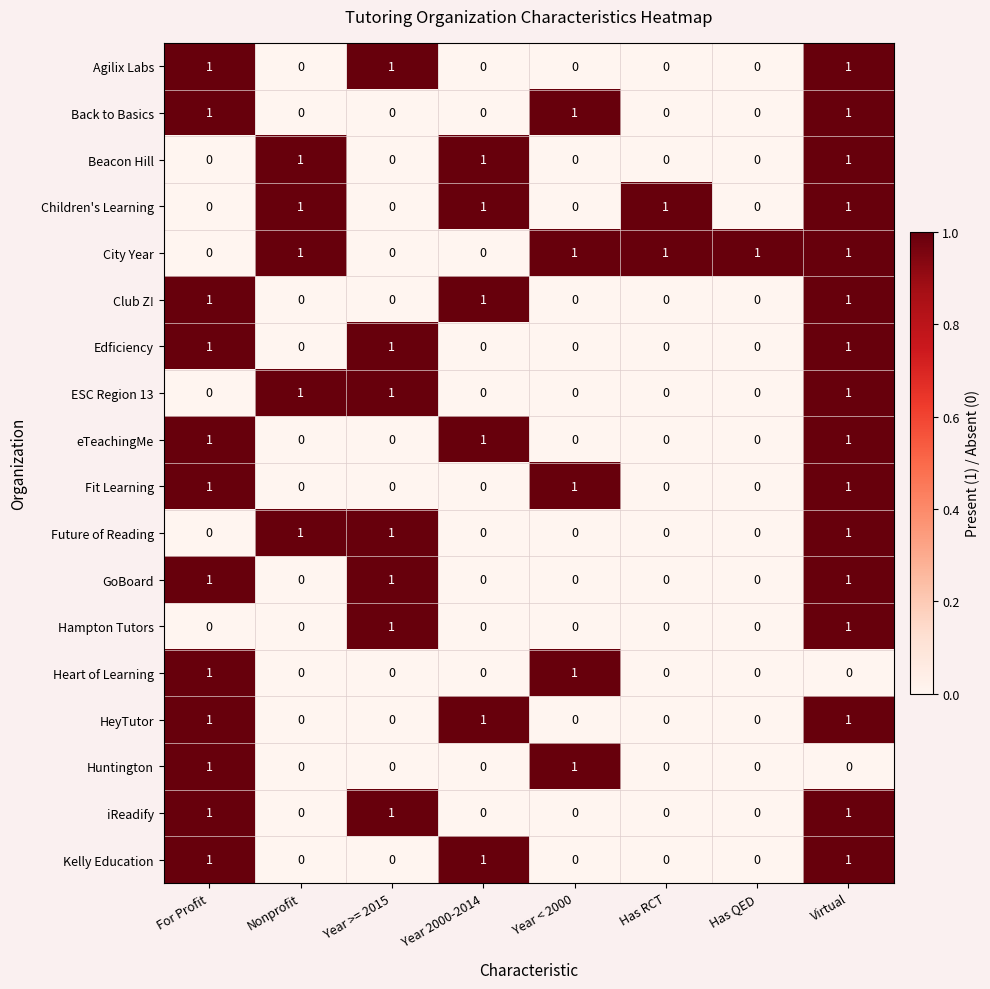

The Edficiency series shows 1 at For Profit. True or false?

True